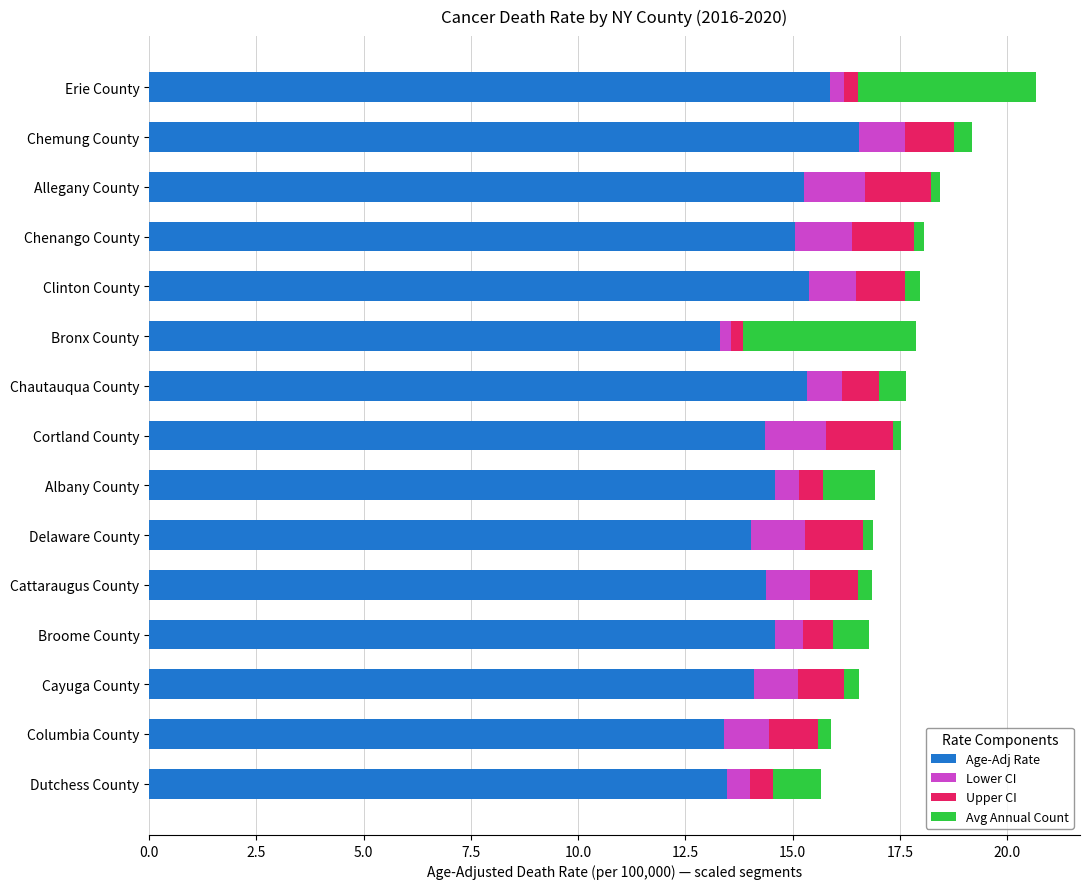

What is the highest value of the Age-Adj Rate series?

16.6